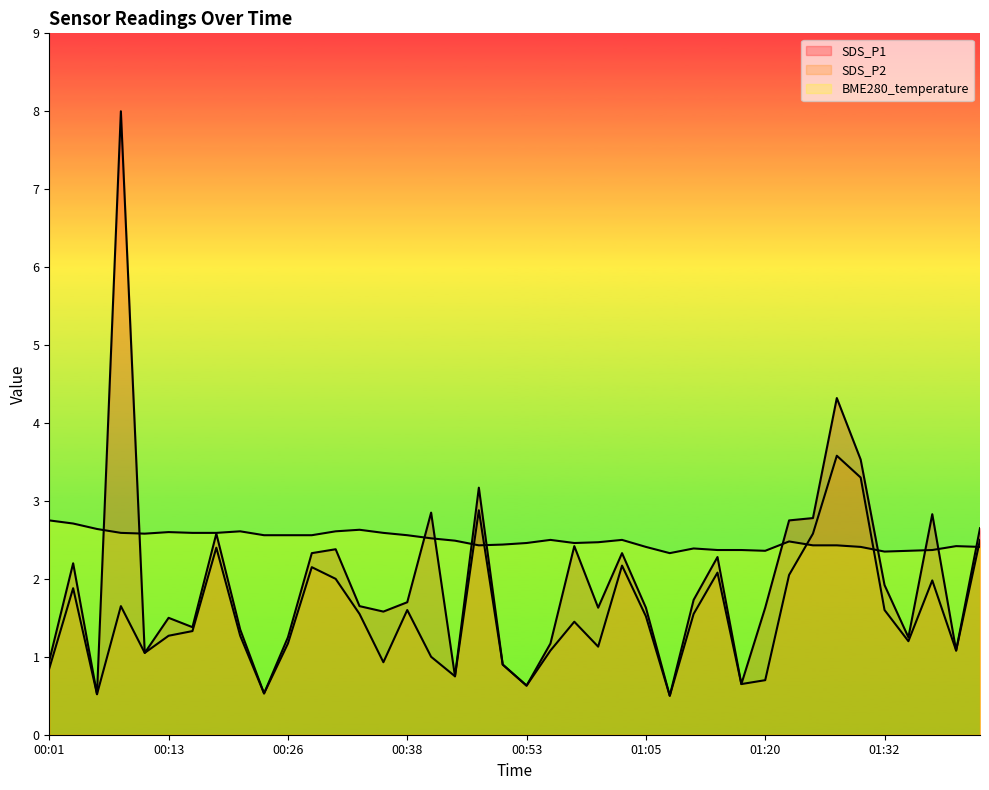

What is the sum of all BME280_temperature values?

99.9